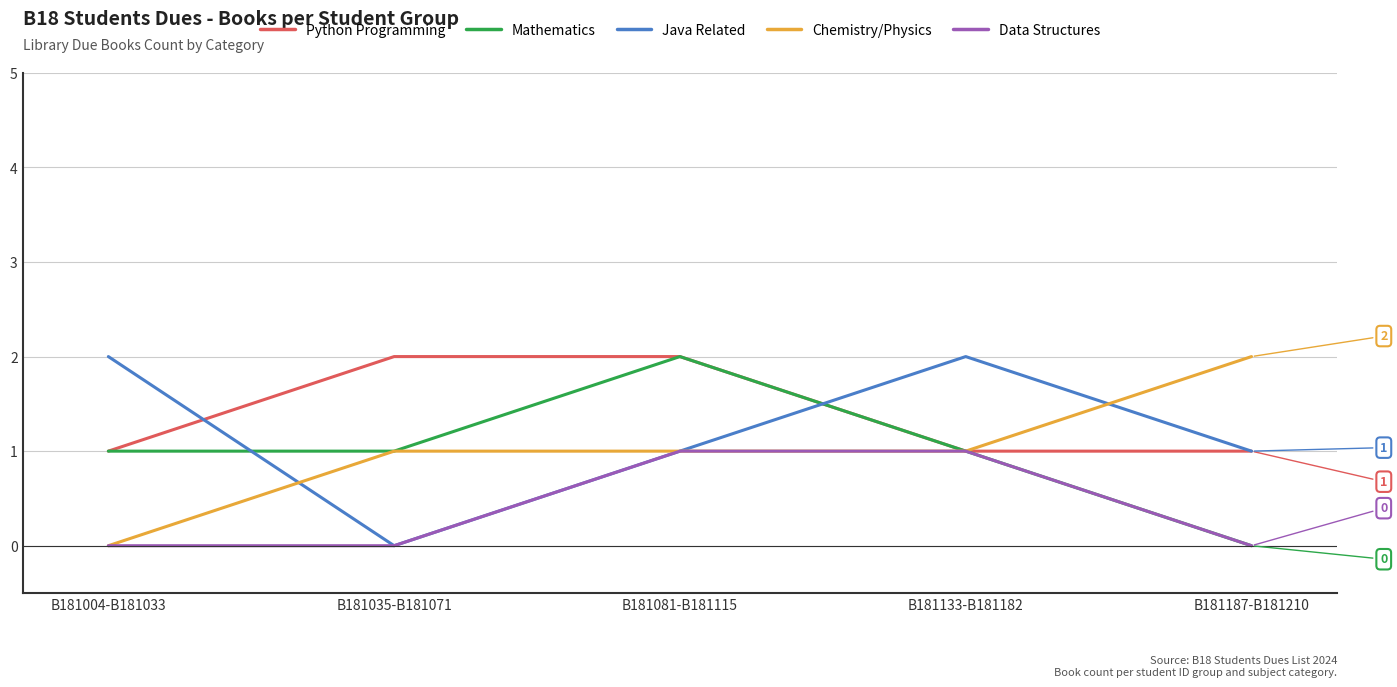

How many times do Mathematics and Java Related cross each other?

2